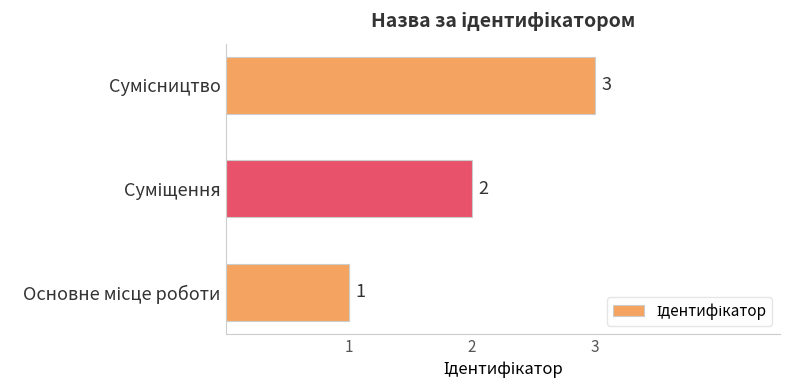

What is the greatest value displayed?

3